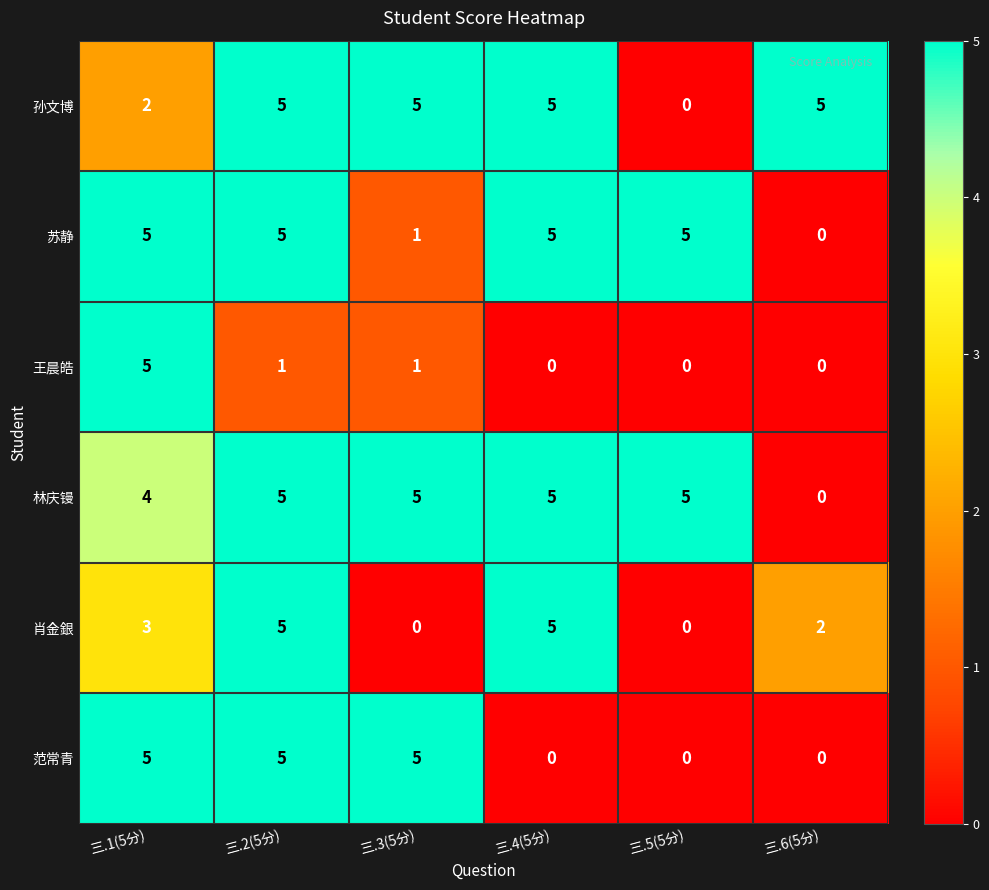

How many values in the 孙文博 series are below 5?

2